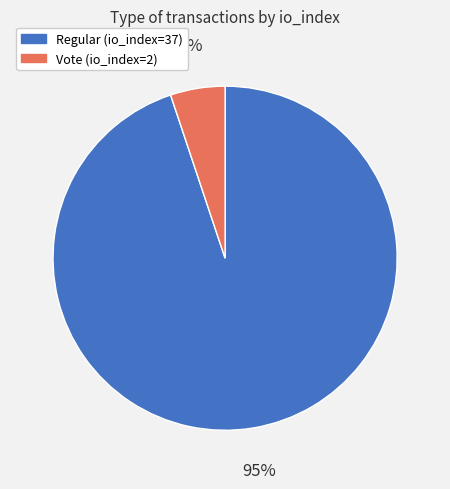

Is the sum of Vote (io_index=2) and Regular (io_index=37) greater than half?

Yes